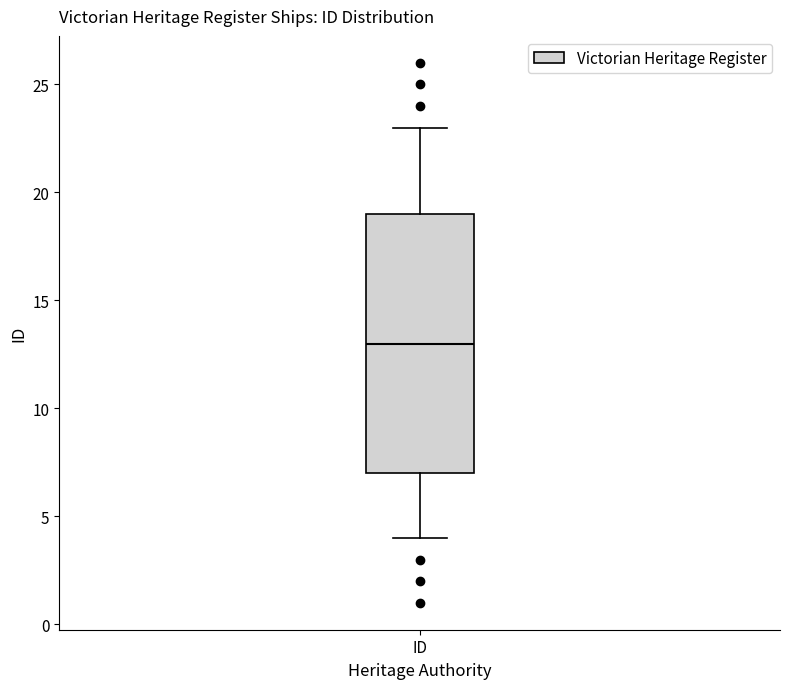

Where is the upper edge of the box for ID on the y-axis? The values are not printed on the chart, so give them approximately, as read against the axis.

19